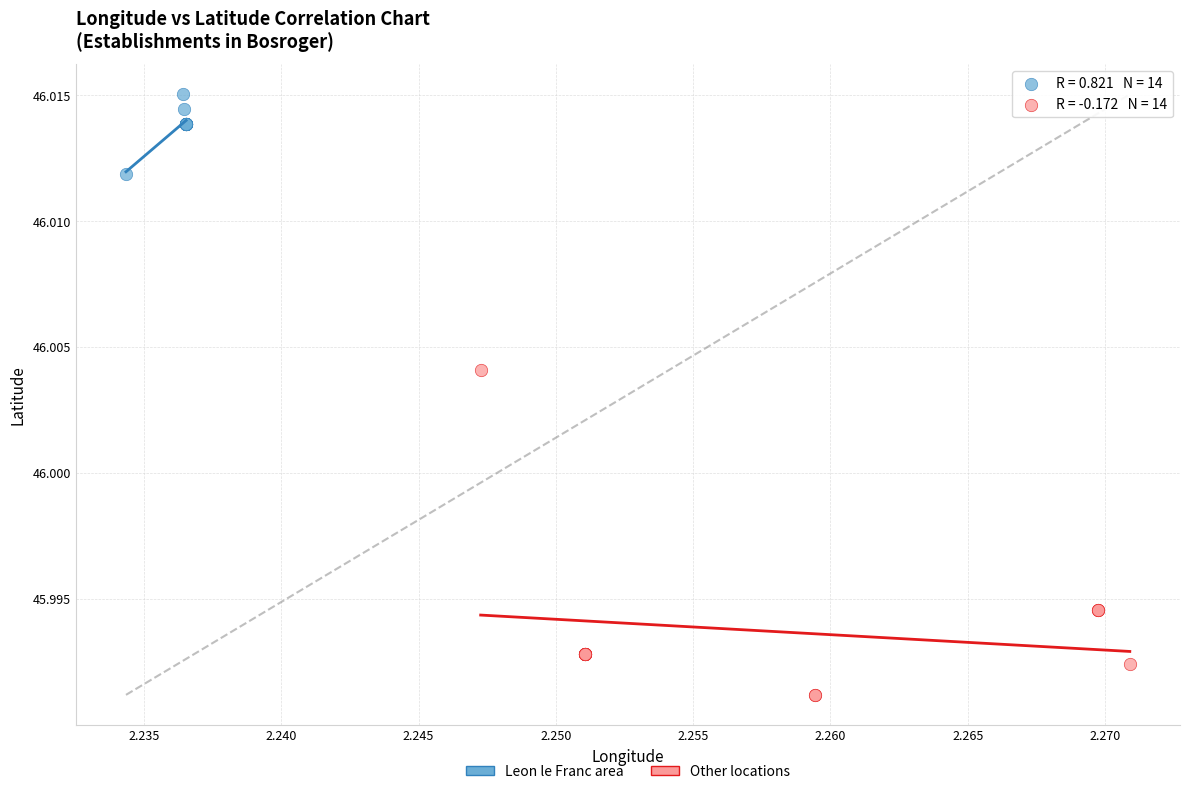

Which series reaches the minimum Y coordinate?

Other locations